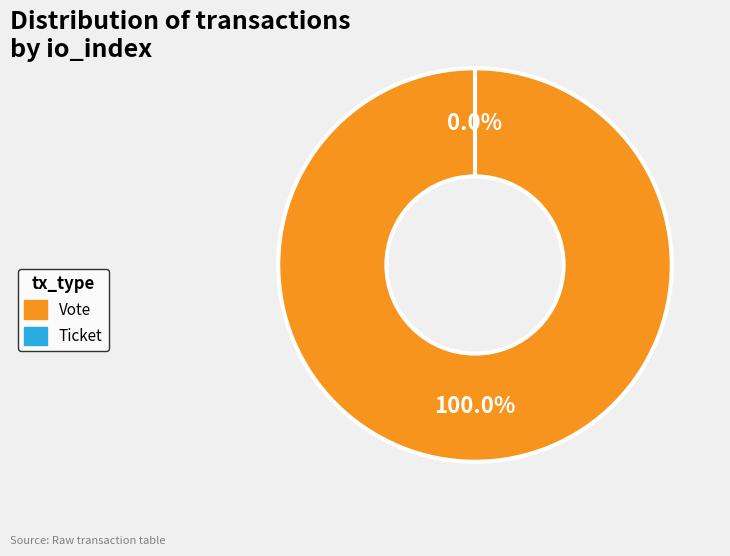

What is the change in value from Vote (io_index=1) to Ticket (io_index=0)?

-1